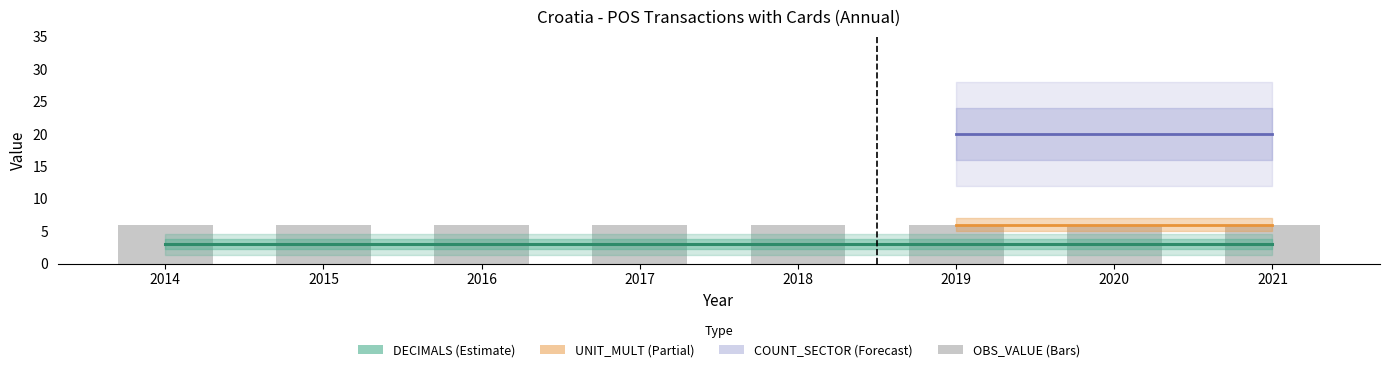

Count the number of data series in this chart.

4